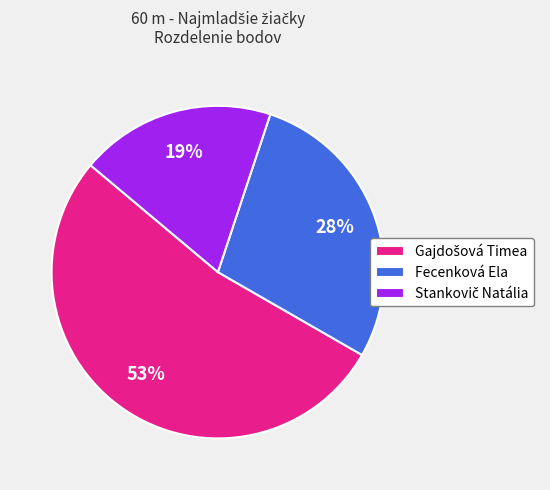

Does any single category account for the majority?

Yes